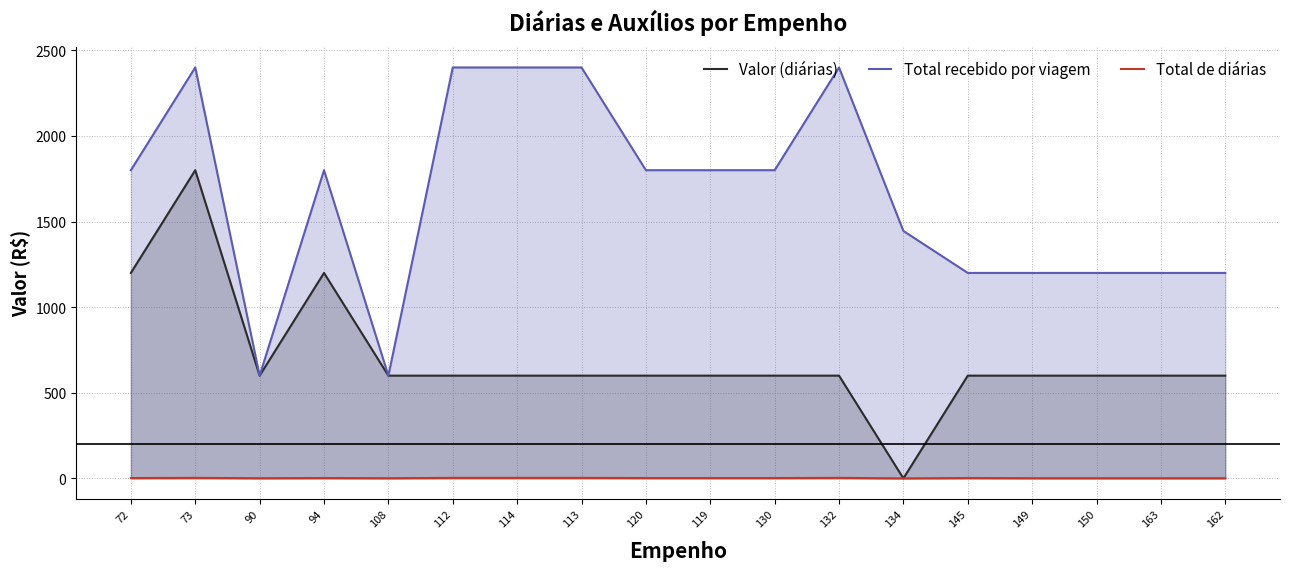

What is the highest value of the Total recebido por viagem series?

2400